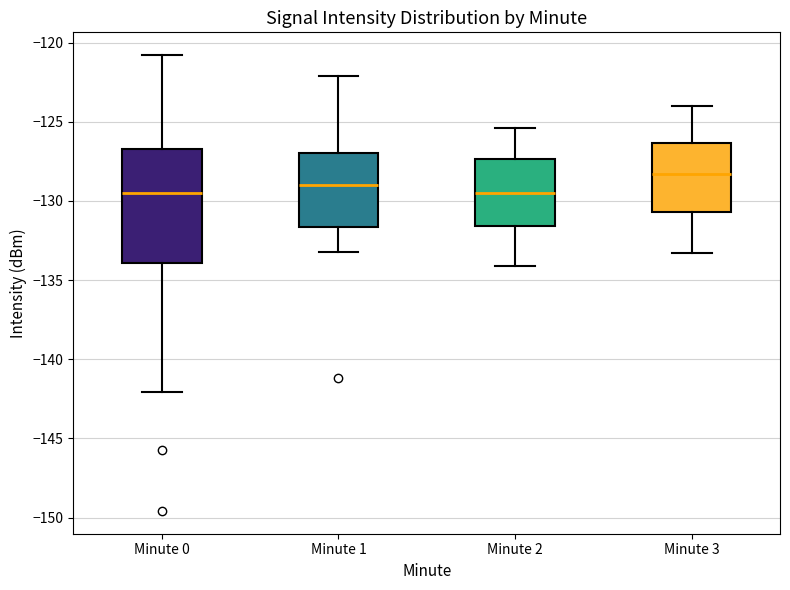

Which box has the highest median line?

Minute 3